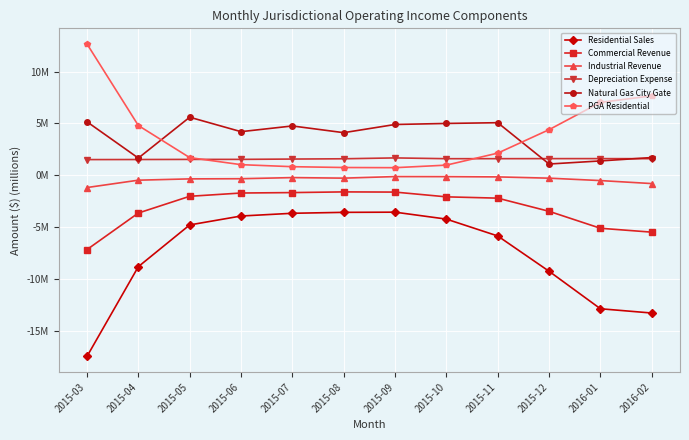

Which category has the highest value in the Natural Gas City Gate series?

2015-05